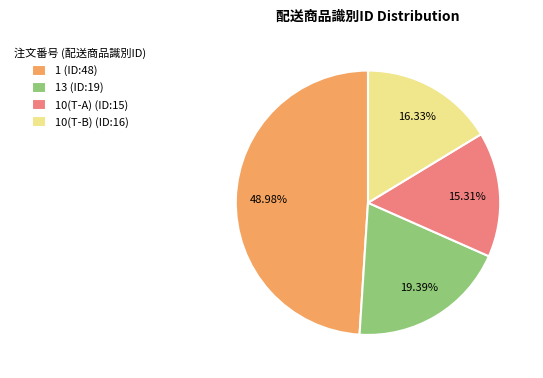

Do 1 (ID:48) and 13 (ID:19) together represent more than half of the pie?

Yes